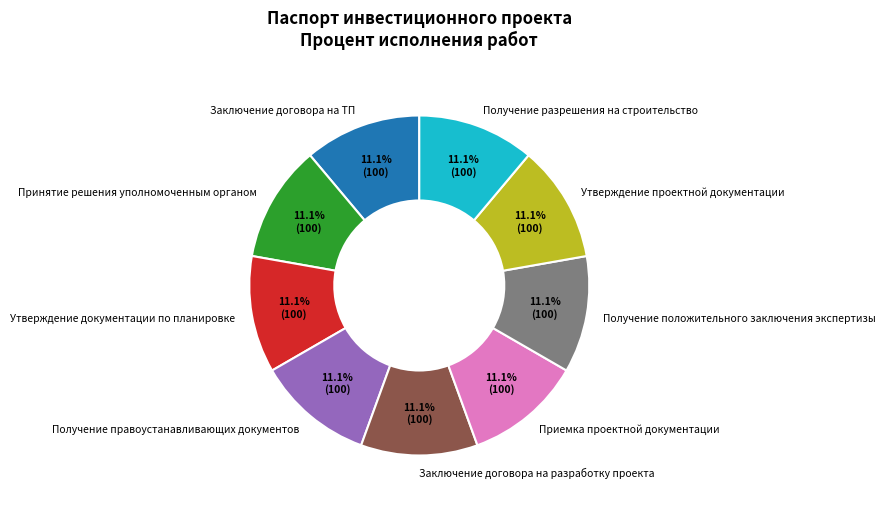

Is there any slice that represents more than half of the pie?

No